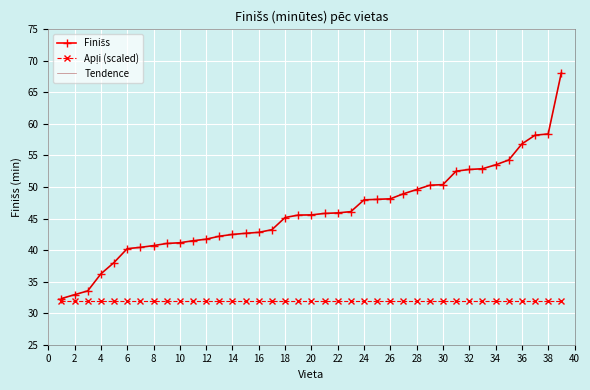

Reading left to right, transcribe all the data shown in this chart.

Finišs: 32.3	32.9	33.5	36.2	38.0	40.2	40.4	40.7	41.0	41.2	41.5	41.7	42.2	42.5	42.7	42.8	43.2	45.2	45.5	45.6	45.8	45.9	46.1	48.0	48.0	48.1	48.9	49.6	50.3	50.4	52.5	52.8	52.9	53.5	54.3	56.8	58.2	58.4	68.1
Apļi (scaled): 32.0	32.0	32.0	32.0	32.0	32.0	32.0	32.0	32.0	32.0	32.0	32.0	32.0	32.0	32.0	32.0	32.0	32.0	32.0	32.0	32.0	32.0	32.0	32.0	32.0	32.0	32.0	32.0	32.0	32.0	32.0	32.0	32.0	32.0	32.0	32.0	32.0	32.0	32.0
Tendence: 32.3	32.9	33.5	36.2	38.0	40.2	40.4	40.7	41.0	41.2	41.5	41.7	42.2	42.5	42.7	42.8	43.2	45.2	45.5	45.6	45.8	45.9	46.1	48.0	48.0	48.1	48.9	49.6	50.3	50.4	52.5	52.8	52.9	53.5	54.3	56.8	58.2	58.4	68.1